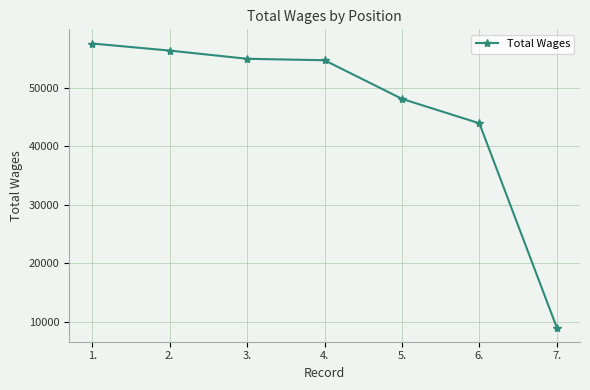

What is the label of the 3rd point from the left?

3.